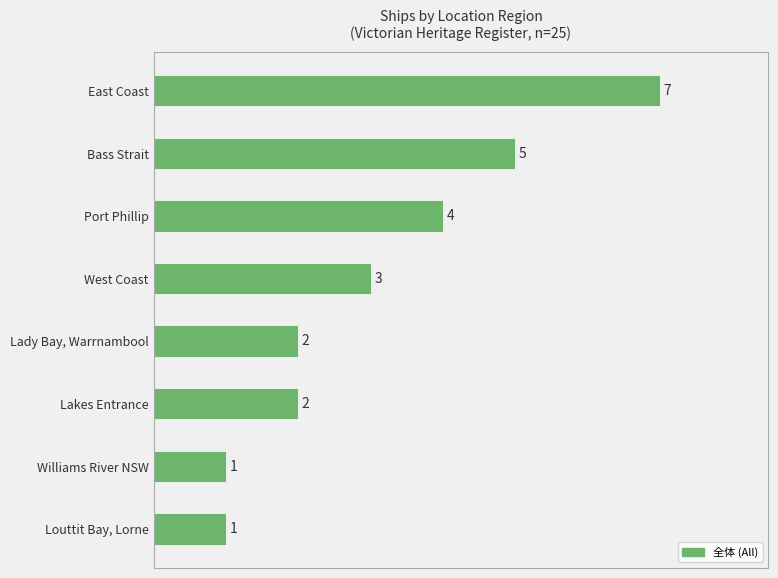

Is it true that the value at Bass Strait is 5?

True